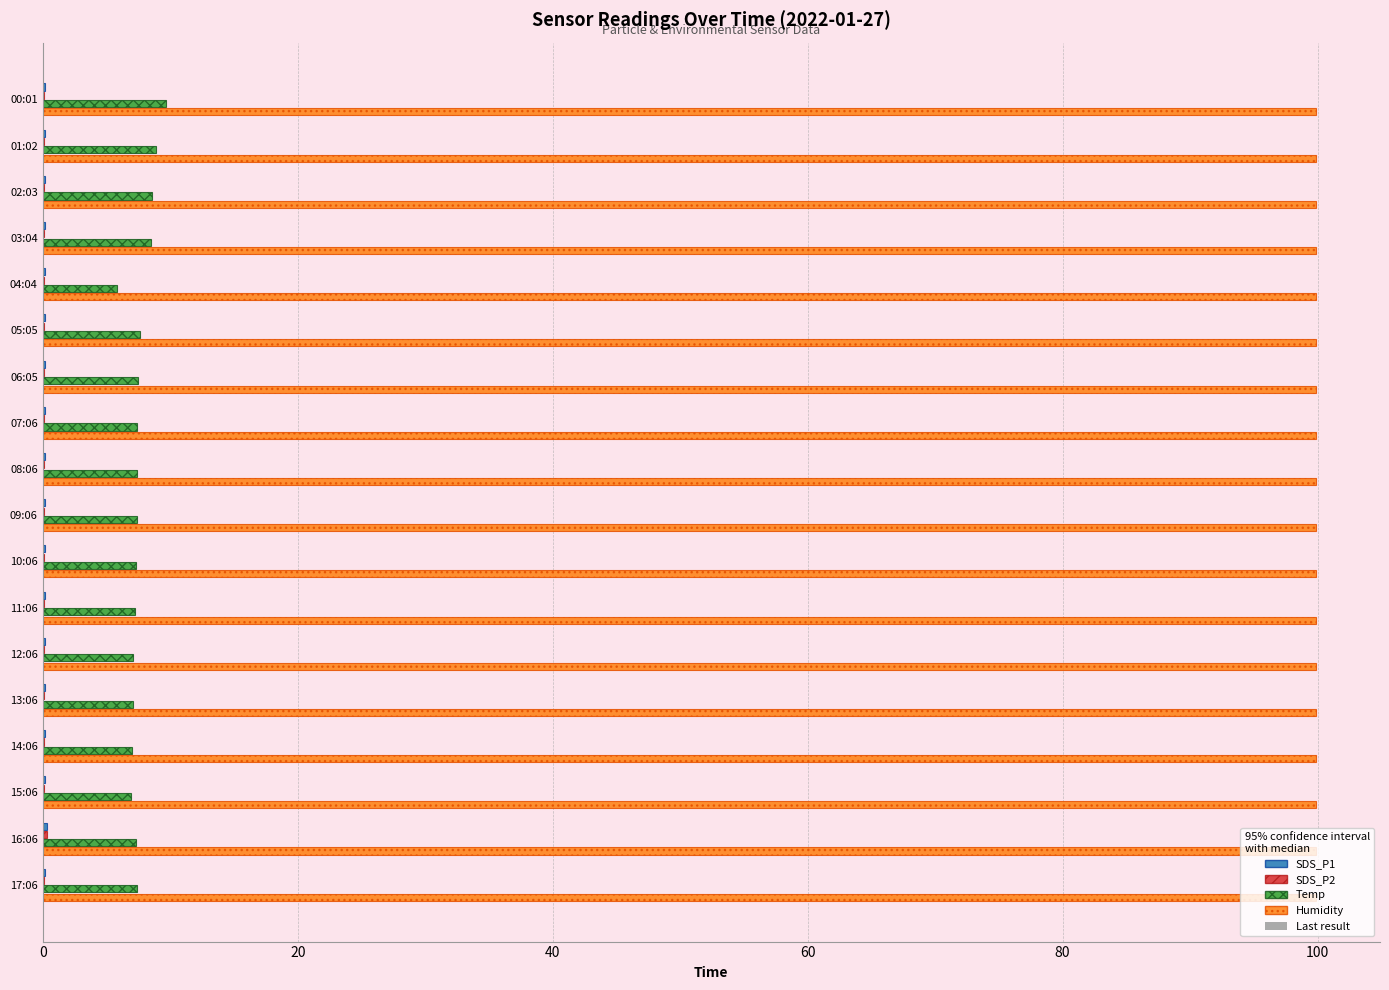

What is the sum of all Temp values?

136.1